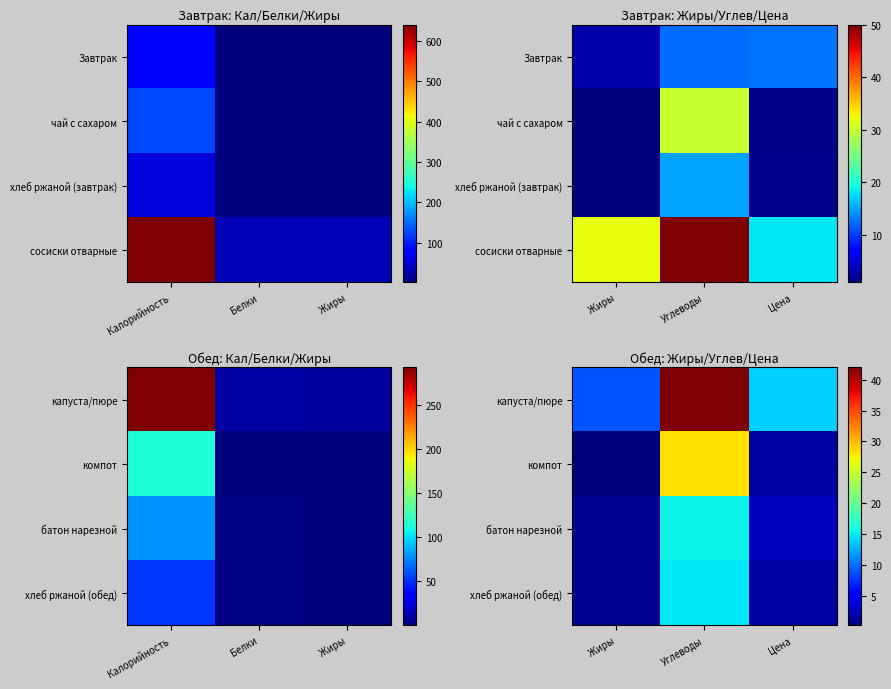

What is the total value across all series at Цена?

19.9